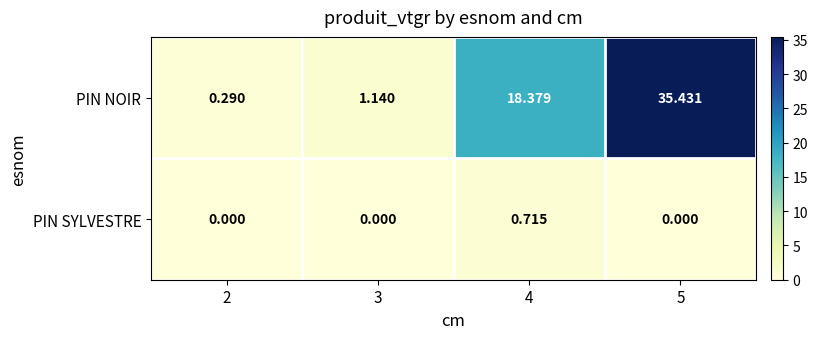

How many categories are shown in the chart?

4